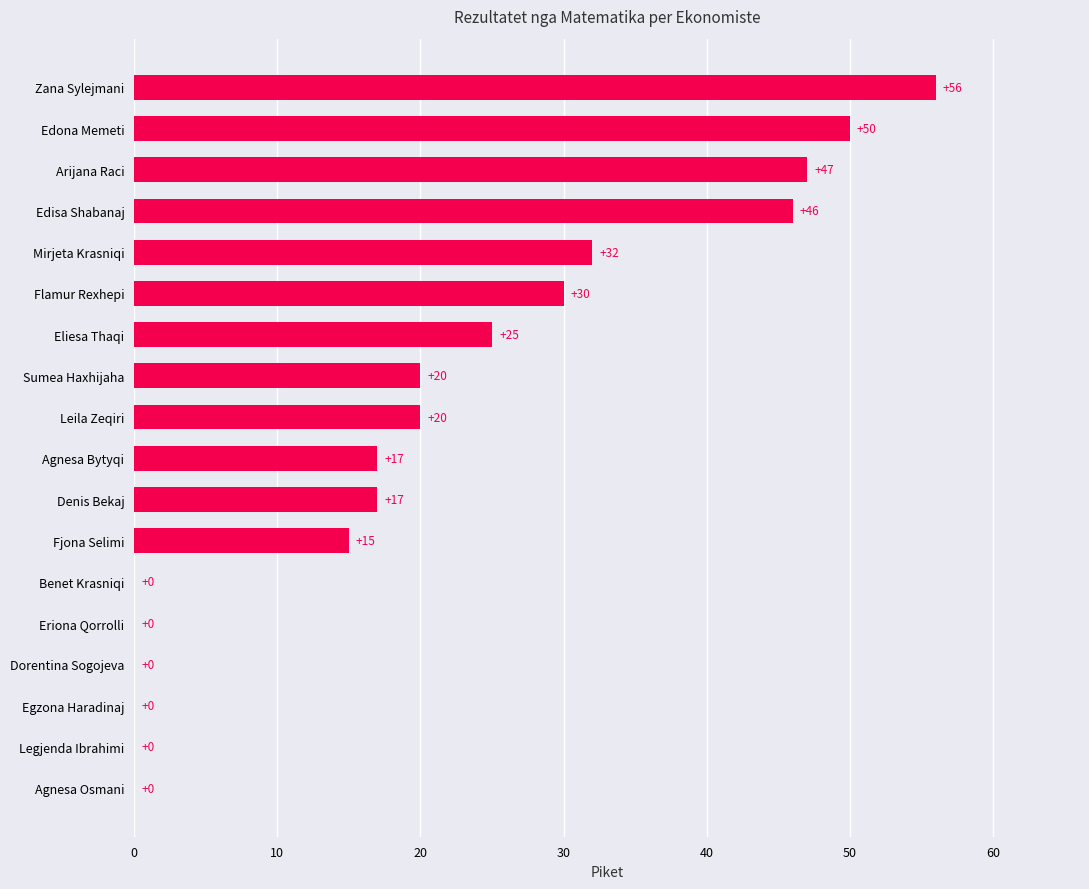

Which has a higher value, Zana Sylejmani or Legjenda Ibrahimi?

Zana Sylejmani